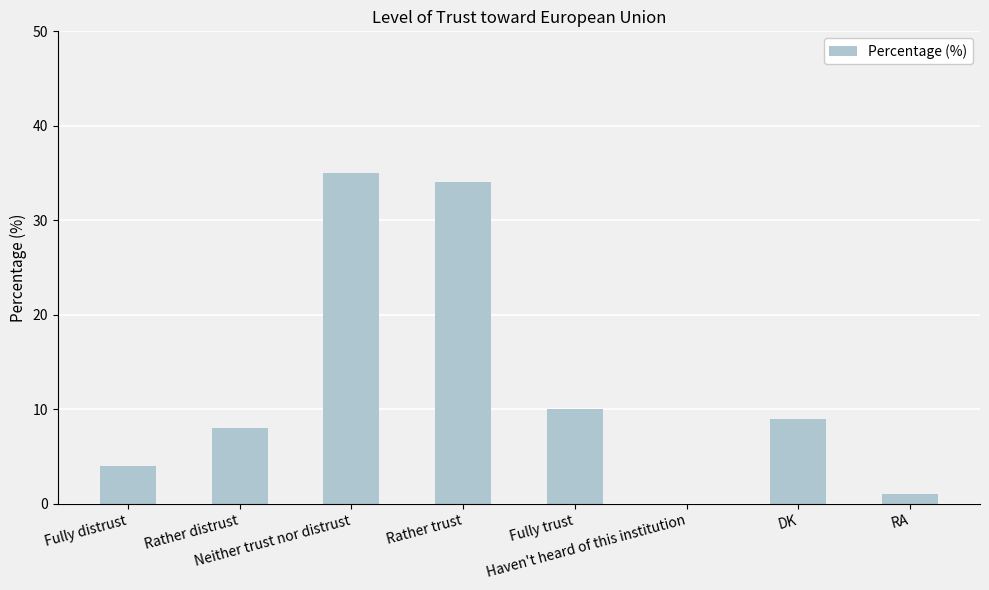

What is the maximum value shown in the chart?

35